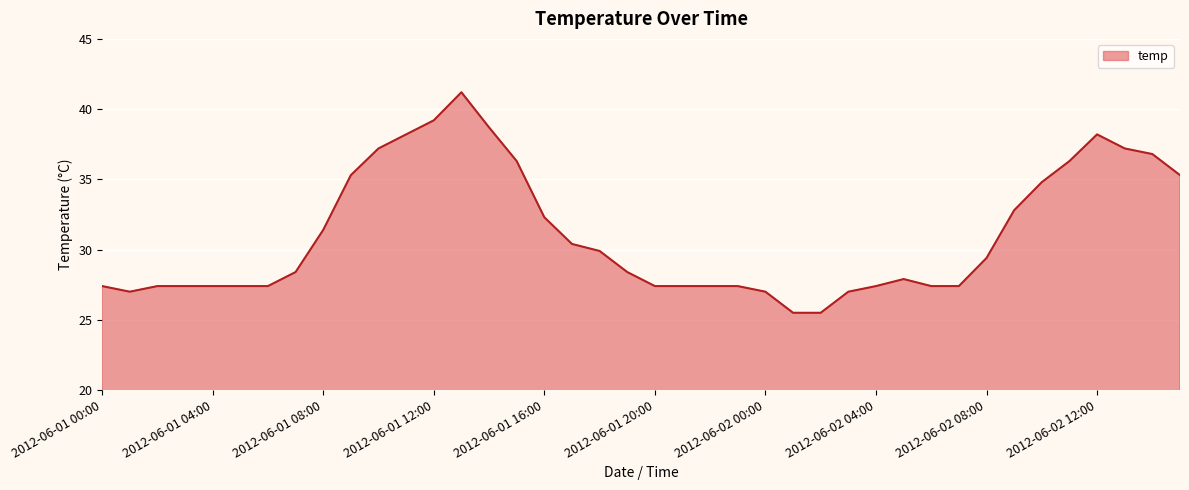

What is the minimum value shown in the chart?

25.5